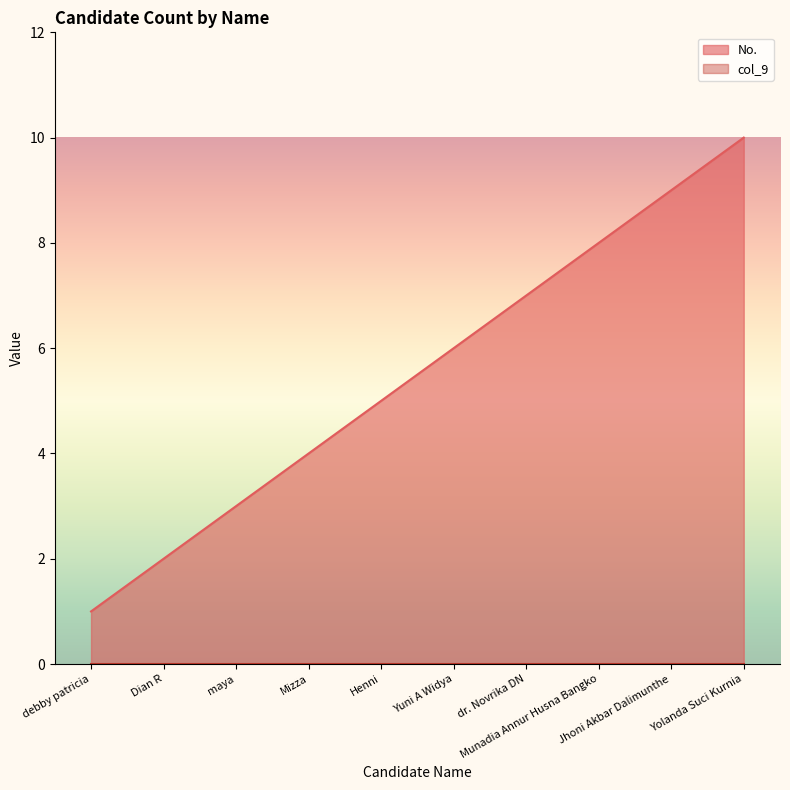

The chart shows a value of 0 at debby patricia. True or false?

False